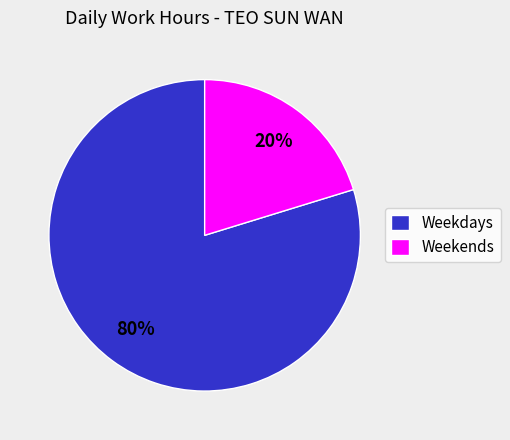

Rank the categories by value from lowest to highest.

Weekends, Weekdays